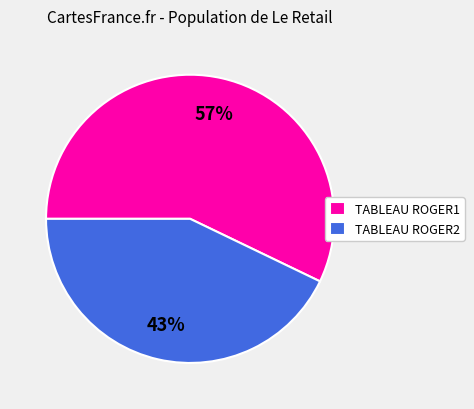

To the nearest percent, what percentage of the pie is TABLEAU ROGER2?

43%